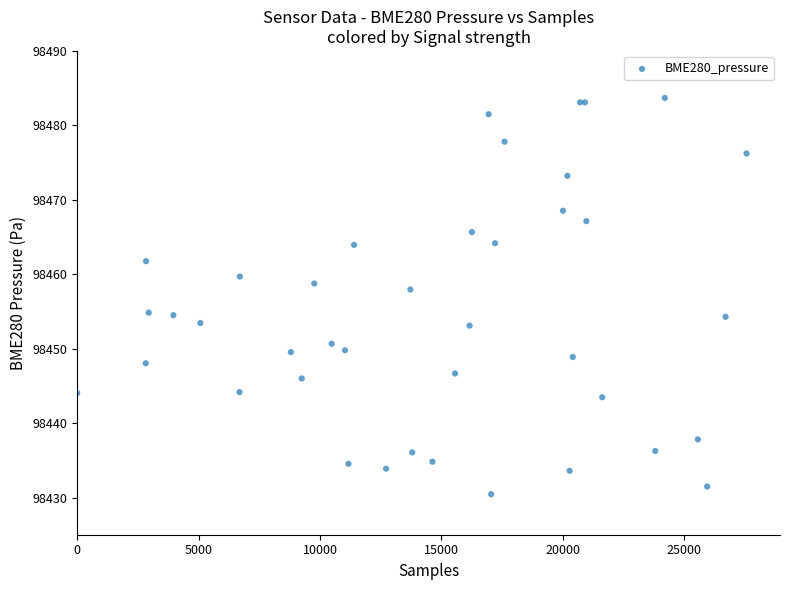

What Y value in the scatter plot is closest to 98457?

98457.9